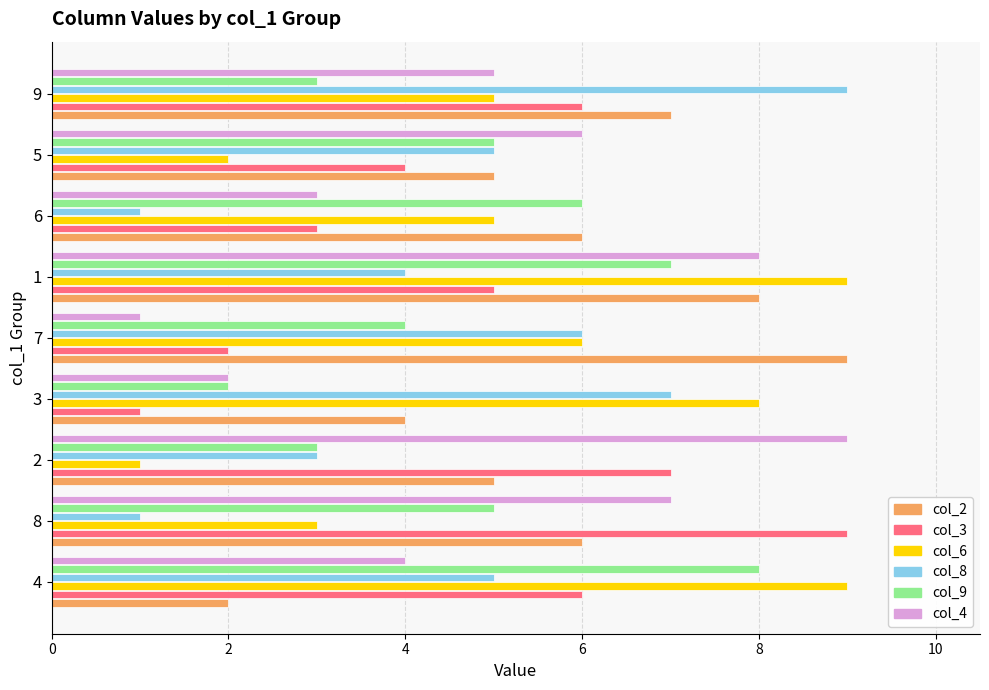

At which label does col_9 reach its minimum?

3